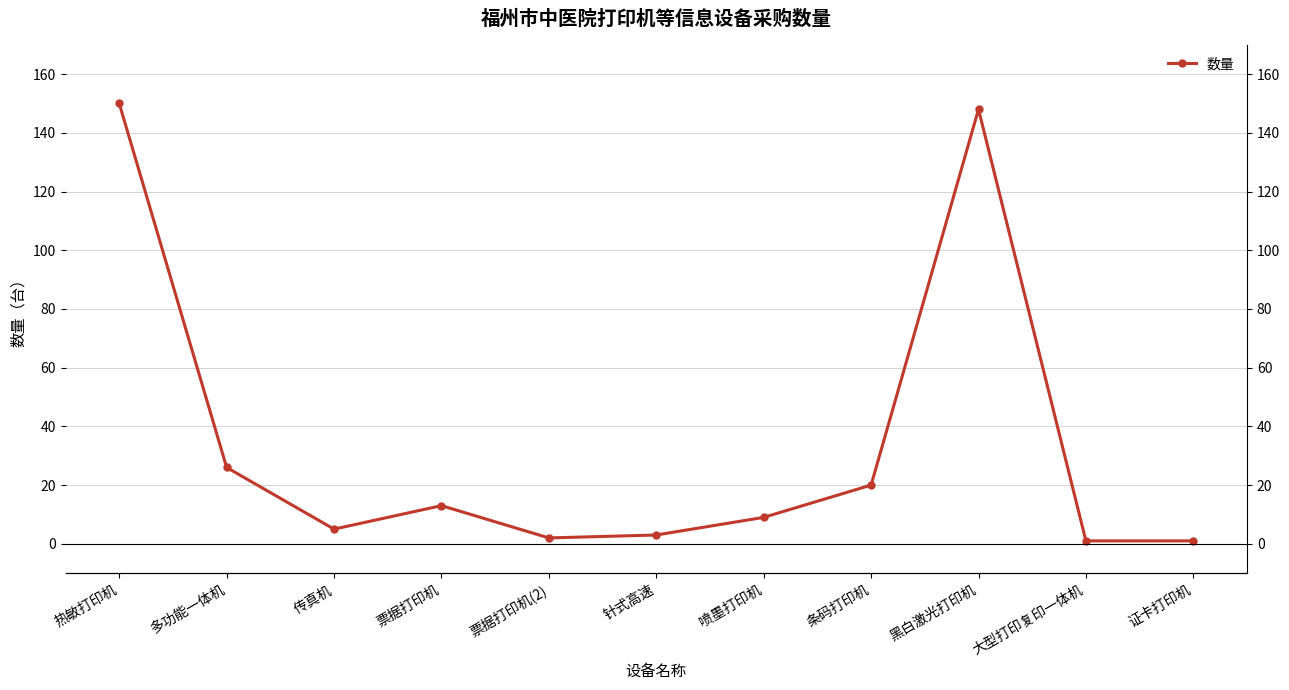

The value at 条码打印机 is 20. True or false?

True